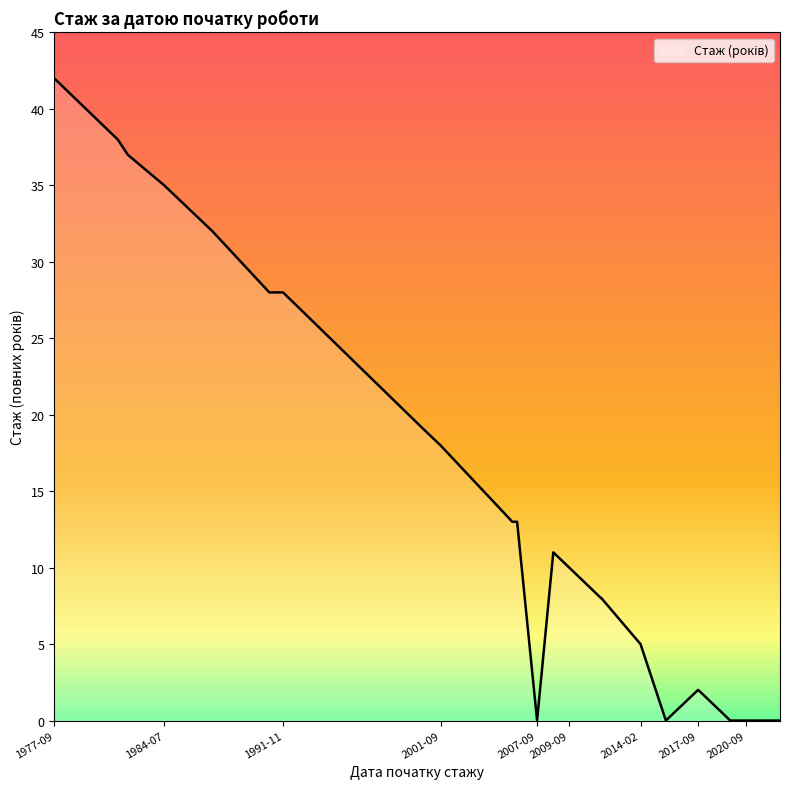

What is the change in value from 2011-08-25 to 2017-09-06?

-6